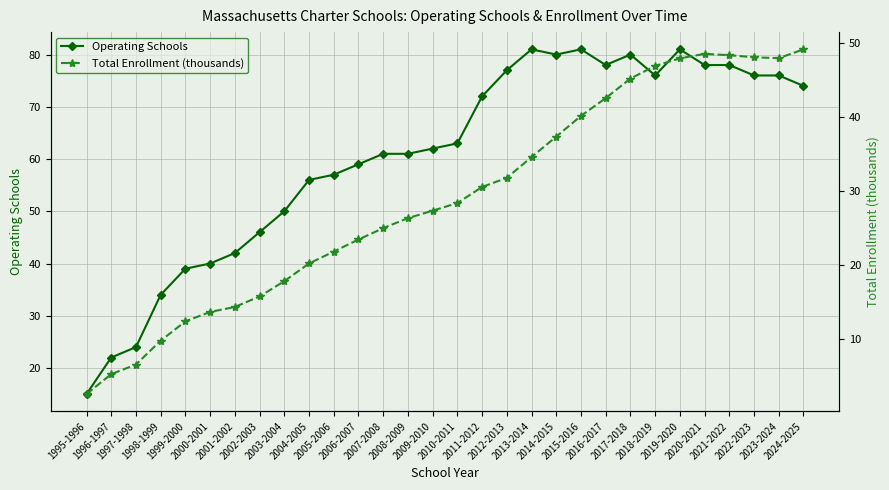

What is the label of the 8th point from the right?

2017-2018